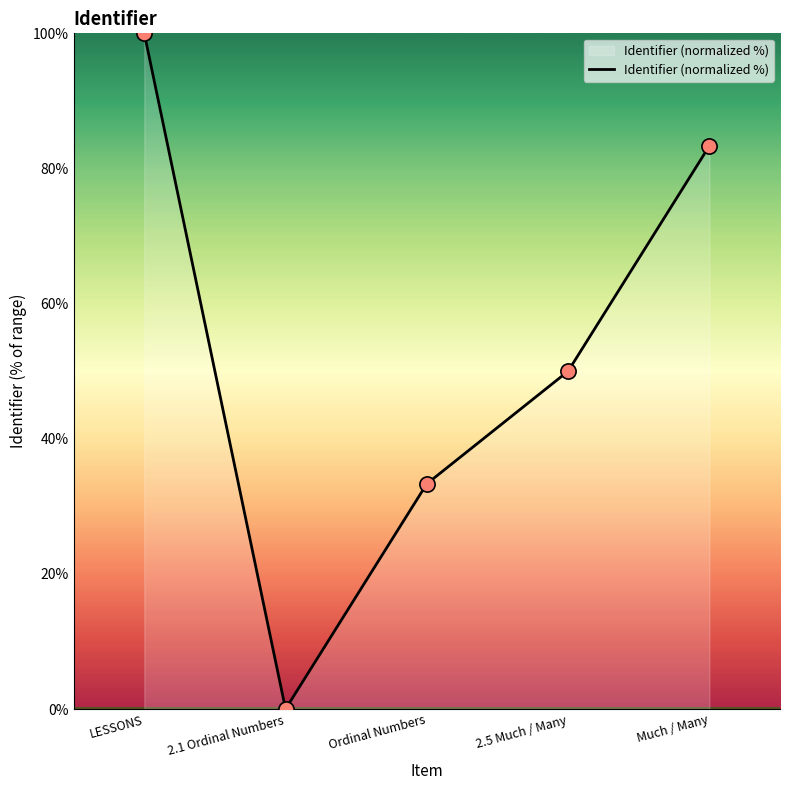

What is the change in value from LESSONS to 2.5 Much / Many?

-50.0